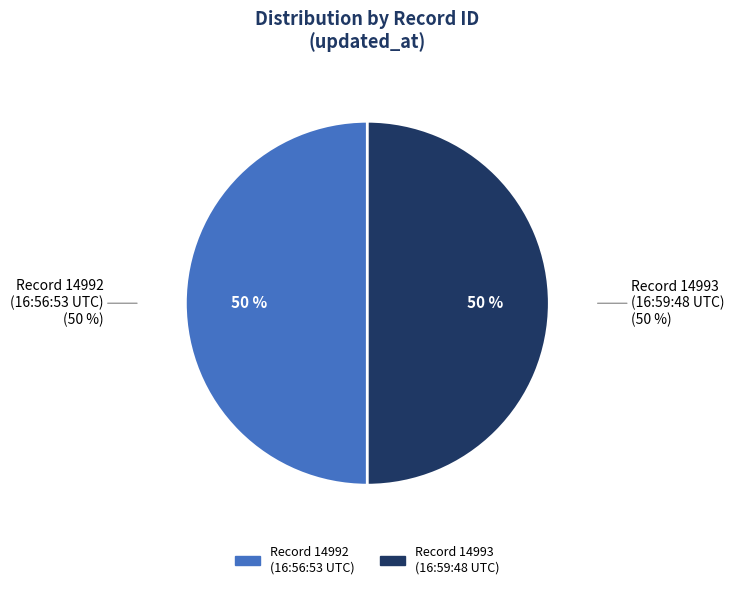

What percentage is the 2013-11-17 16:56:53 UTC slice, to the nearest percent?

50%